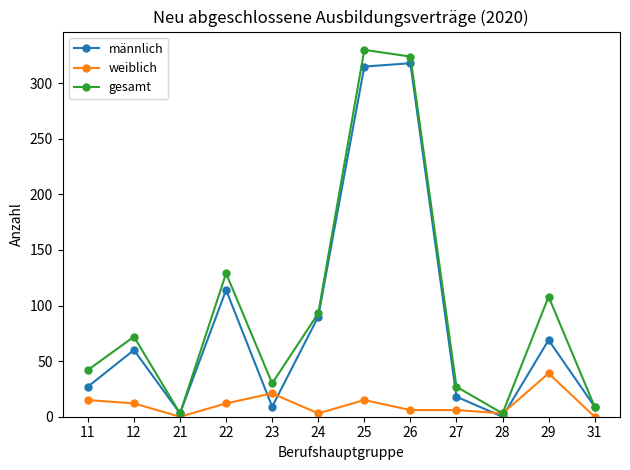

At which label is gesamt closest to 166?

22